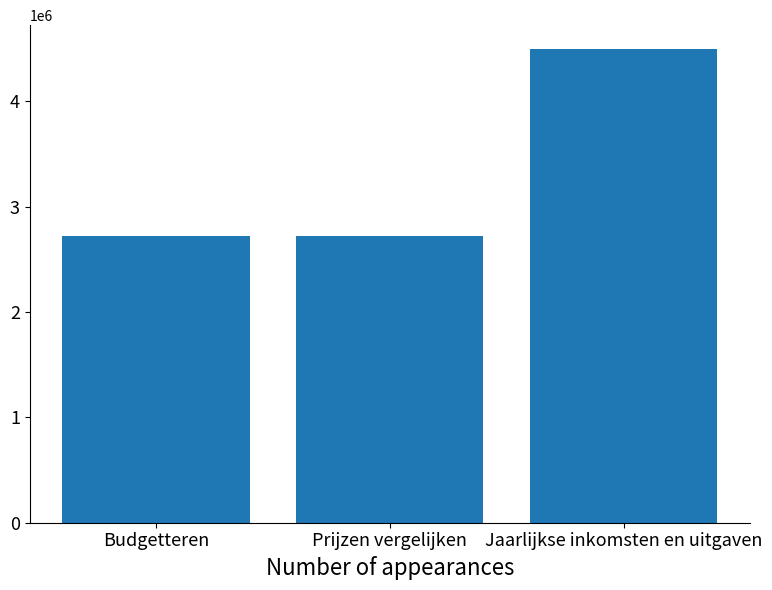

Read the value at Prijzen vergelijken, to the nearest 50.

2726100